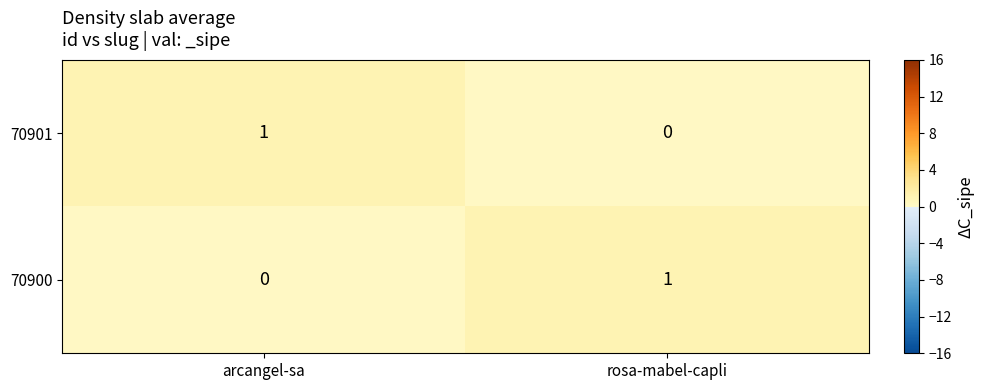

Reading left to right, what are all the values shown in this chart?

70901: arcangel-sa=1	rosa-mabel-capli=0
70900: arcangel-sa=0	rosa-mabel-capli=1